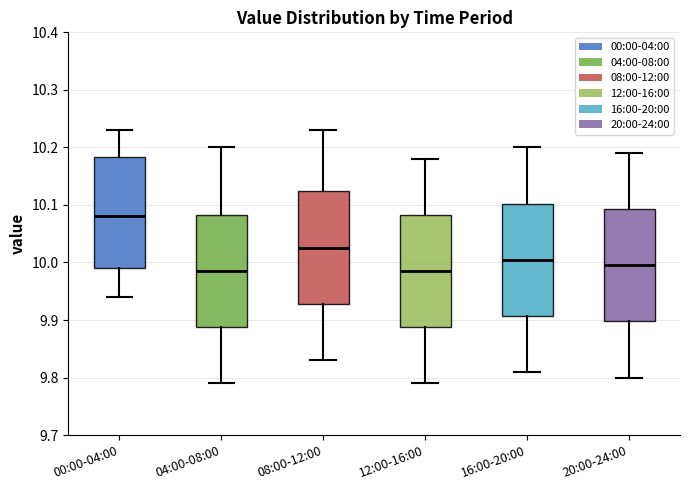

Reading left to right, transcribe this box plot: for each box, give where its median line is, the range the box spans, and where its two whiskers end, as read against the y-axis. The values are not printed on the chart, so give them approximately, as read against the axis.

00:00-04:00: median 10.08, box 9.99 to 10.18, whiskers 9.94 to 10.23
04:00-08:00: median 9.99, box 9.89 to 10.08, whiskers 9.79 to 10.20
08:00-12:00: median 10.03, box 9.93 to 10.13, whiskers 9.83 to 10.23
12:00-16:00: median 9.99, box 9.89 to 10.08, whiskers 9.79 to 10.18
16:00-20:00: median 10.01, box 9.91 to 10.10, whiskers 9.81 to 10.20
20:00-24:00: median 10.00, box 9.90 to 10.09, whiskers 9.80 to 10.19